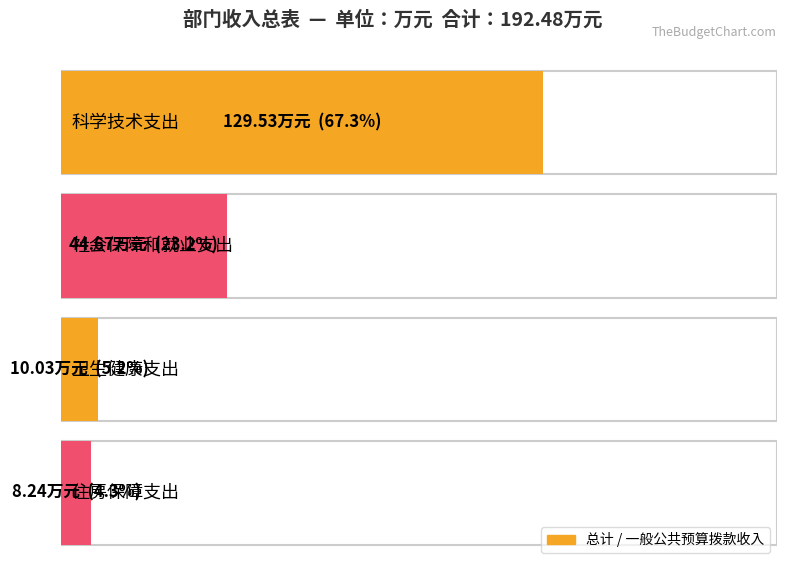

What are all the series names shown in the legend?

总计, 一般公共预算拨款收入